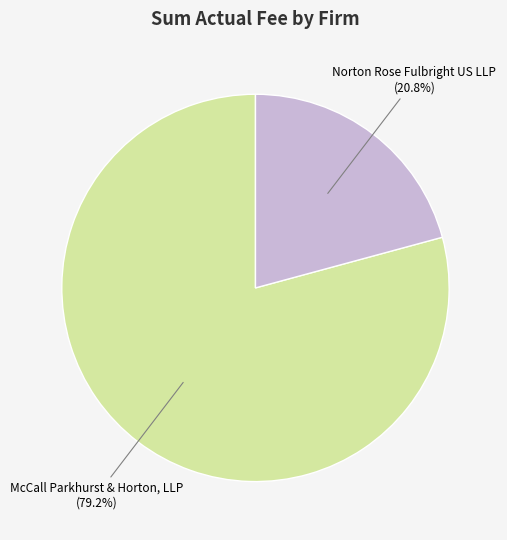

What is the smallest slice in the pie chart?

Norton Rose Fulbright US LLP